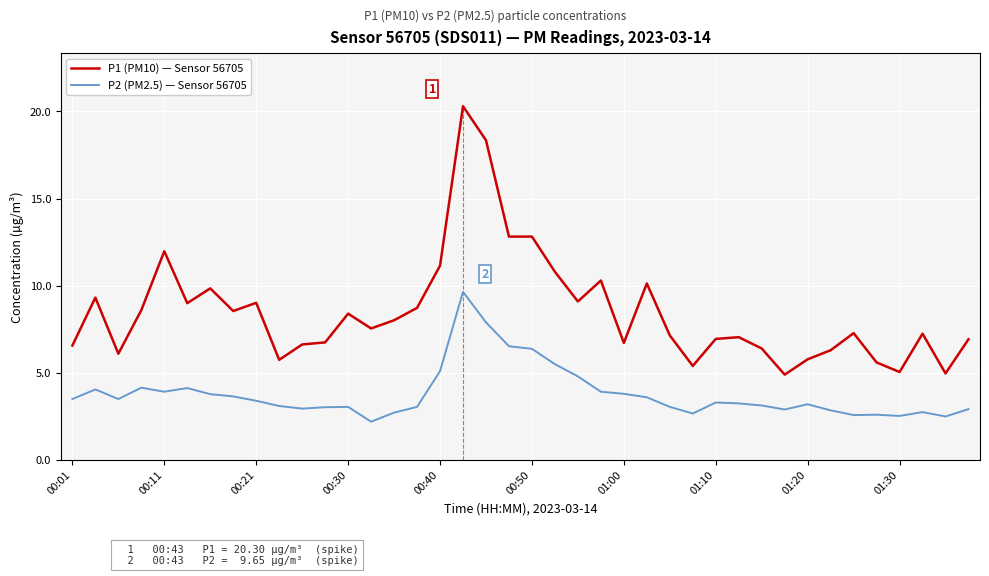

True or false: P1 (PM10) — Sensor 56705 and P2 (PM2.5) — Sensor 56705 cross at least once.

False